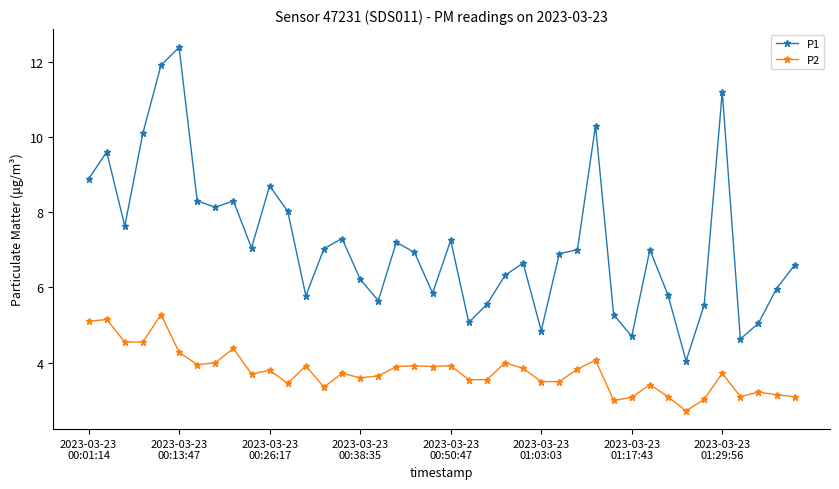

What is the minimum value shown in the chart?

2.7